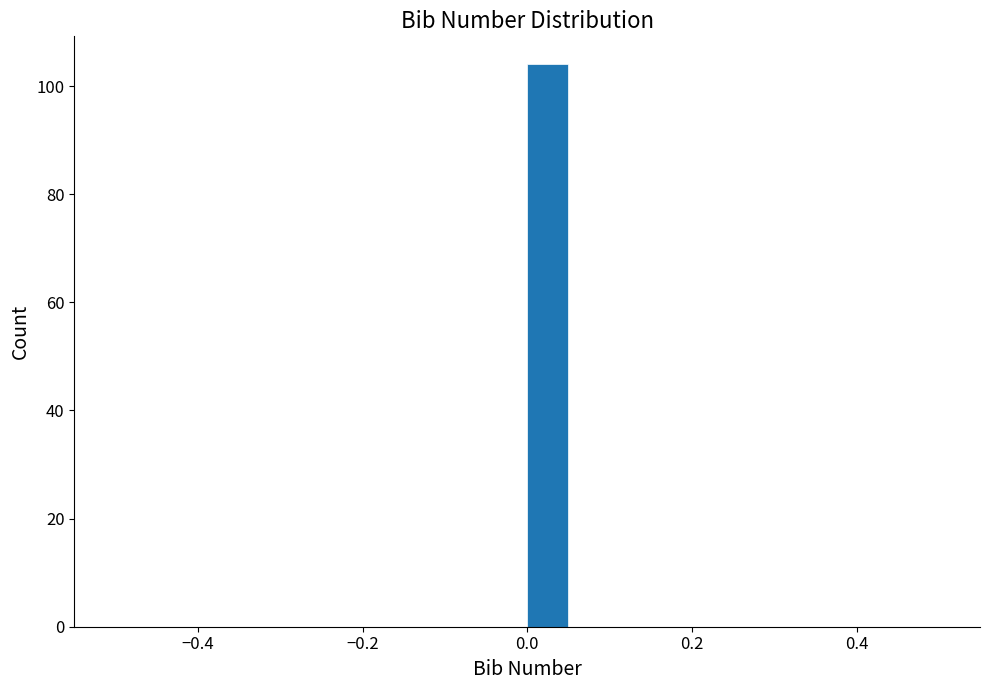

Around what value on the x-axis is the tallest bar? Give the approximate position of its centre, as read against the axis.

0.02